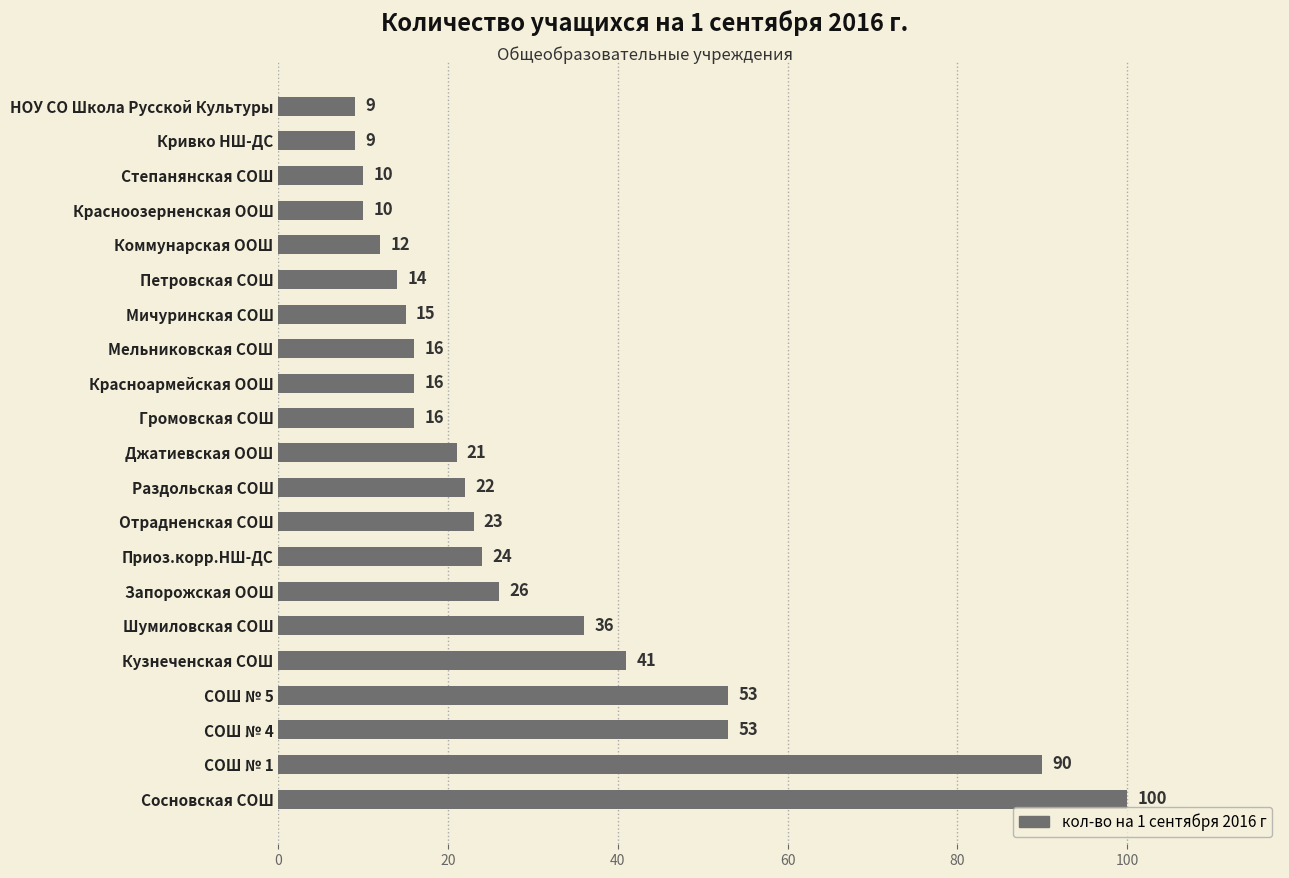

Reading bottom to top, list all the values displayed in this chart.

Сосновская СОШ=100	СОШ № 1=90	СОШ № 4=53	СОШ № 5=53	Кузнеченская СОШ=41	Шумиловская СОШ=36	Запорожская ООШ=26	Приоз.корр.НШ-ДС=24	Отрадненская СОШ=23	Раздольская СОШ=22	Джатиевская ООШ=21	Громовская СОШ=16	Красноармейская ООШ=16	Мельниковская СОШ=16	Мичуринская СОШ=15	Петровская СОШ=14	Коммунарская ООШ=12	Красноозерненская ООШ=10	Степанянская СОШ=10	Кривко НШ-ДС=9	НОУ СО Школа Русской Культуры=9